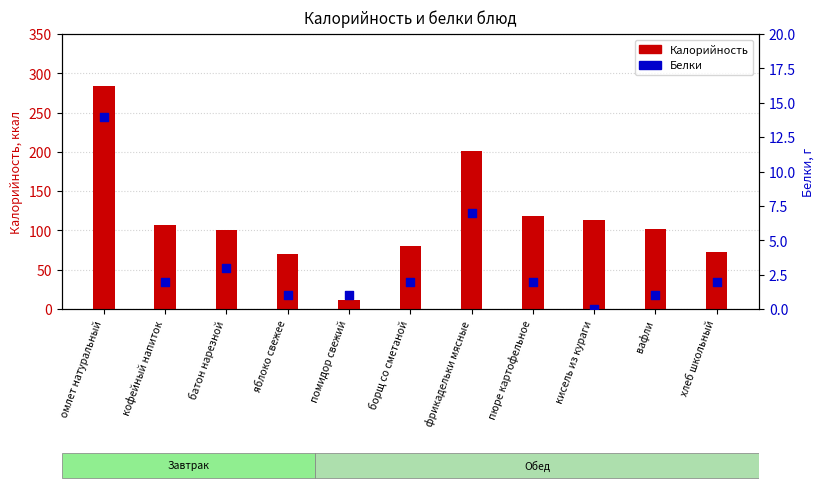

Which series has the widest spread of Y values?

Калорийность